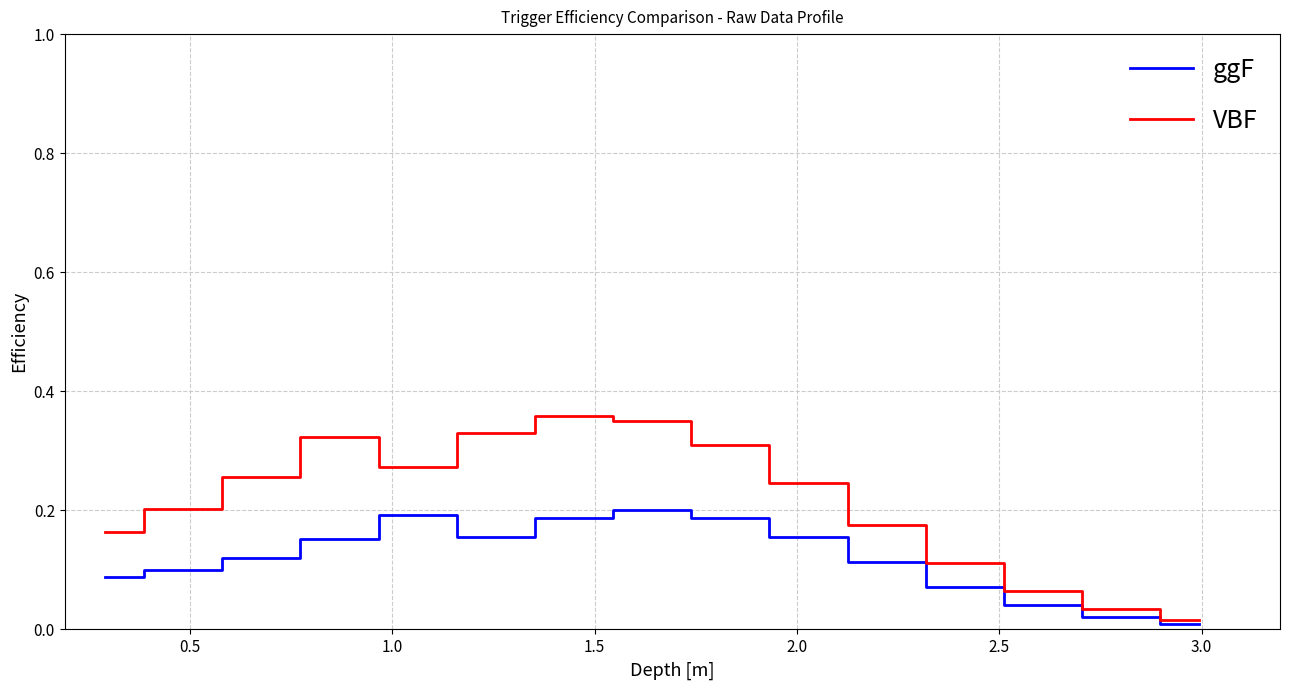

How many interior local valleys does the ggF series have?

1